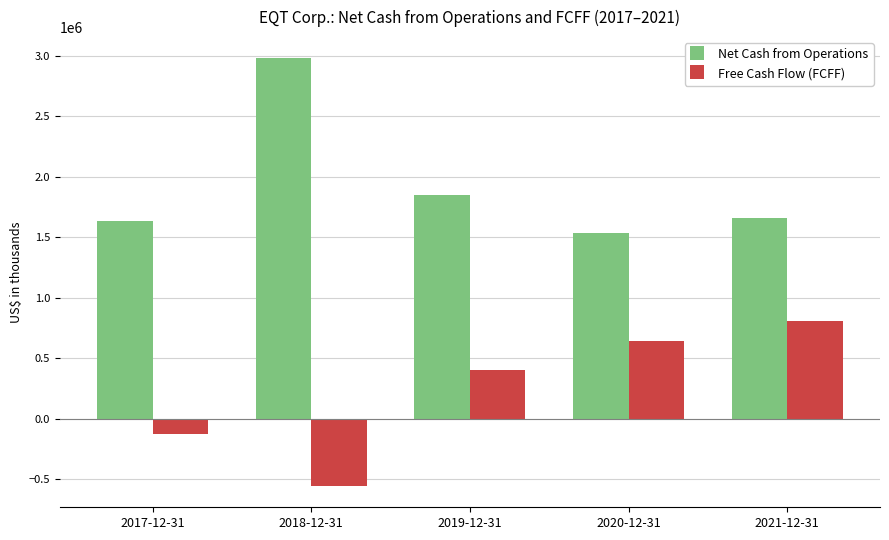

What is the total value across all series at 2018-12-31?

2422208